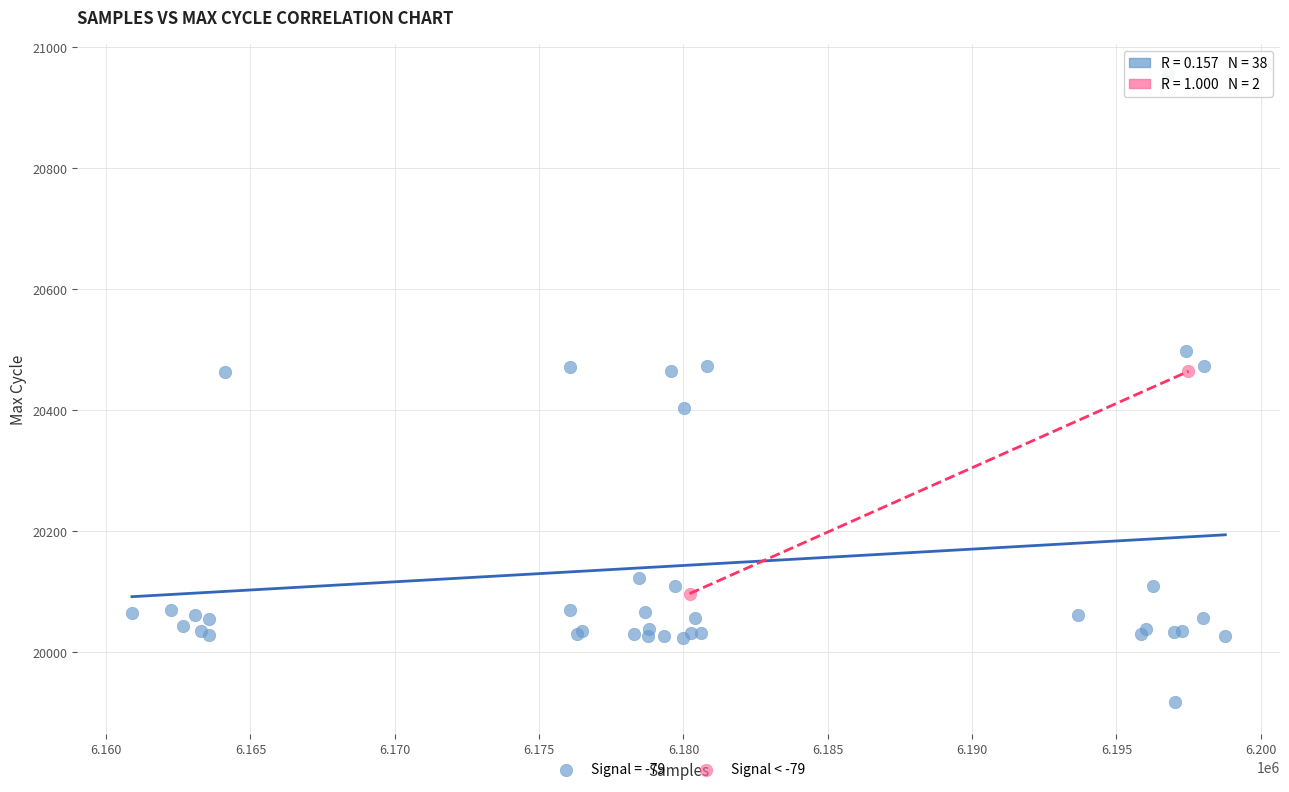

What are all the series names shown in the legend?

Signal = -79, Signal < -79